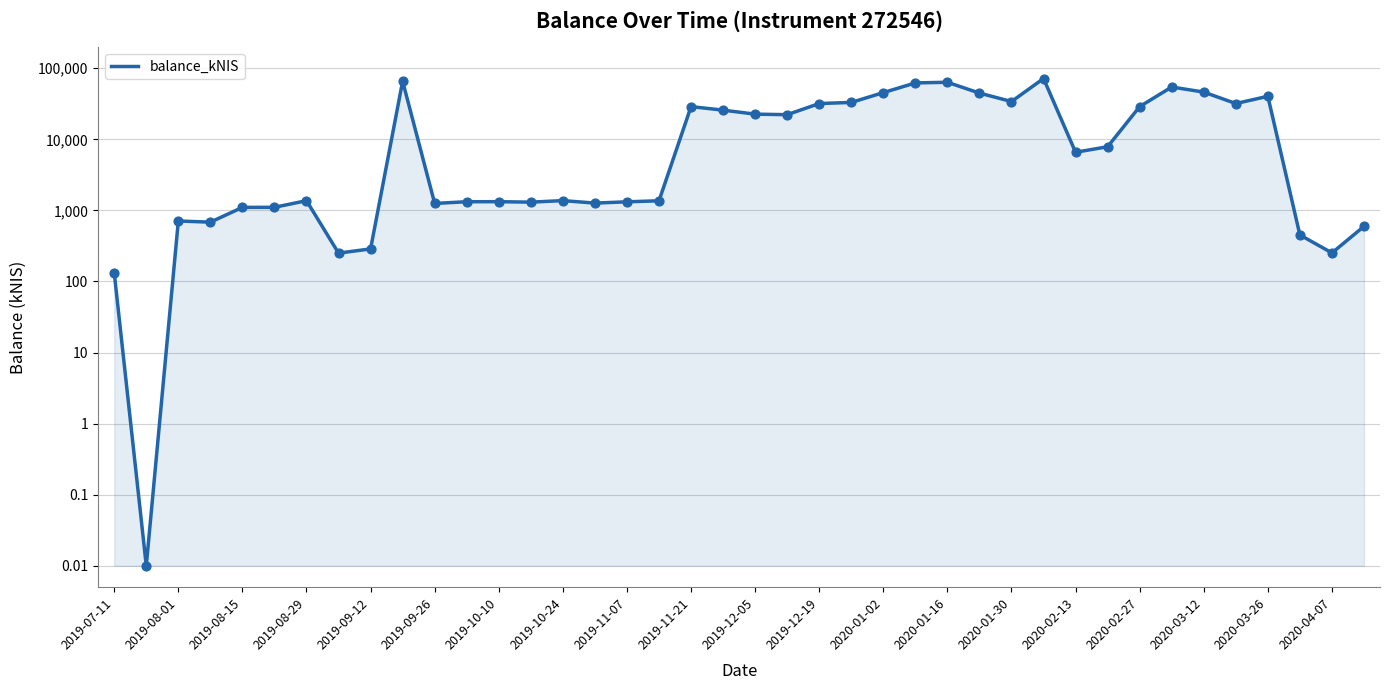

What is the change in value from 2020-02-13 to 2020-03-26?

+33752.6